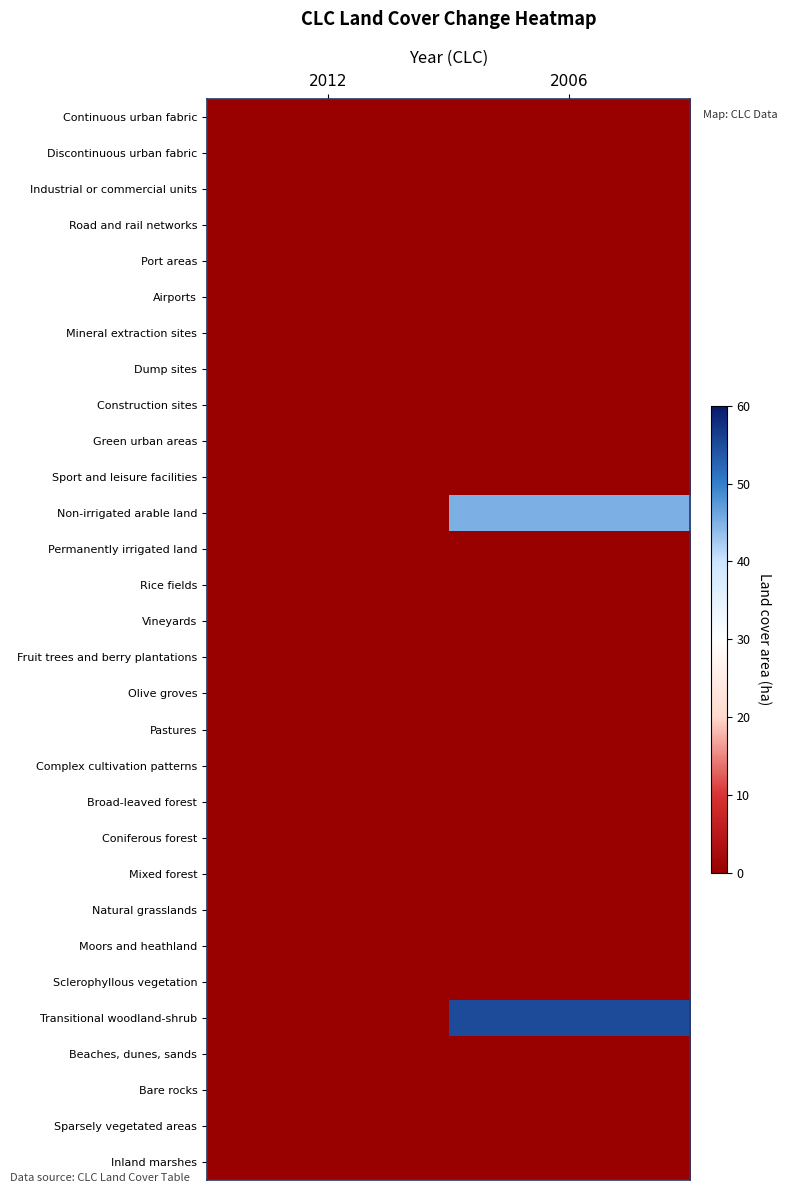

How many distinct data groups are displayed?

30